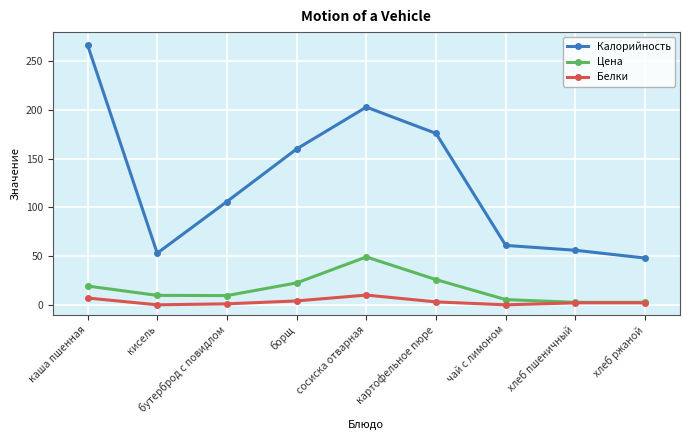

Which series has the widest spread of values?

Калорийность